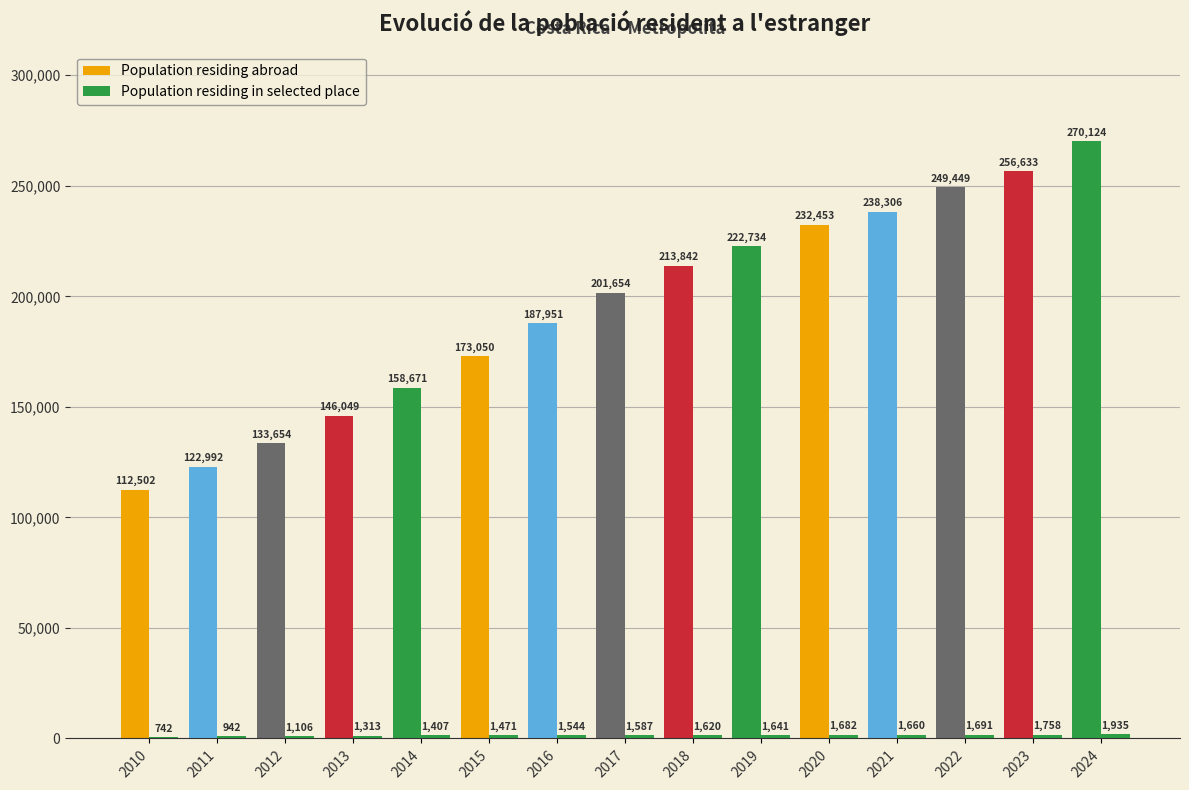

What is the spread (max minus min) of values at 2012?

132548